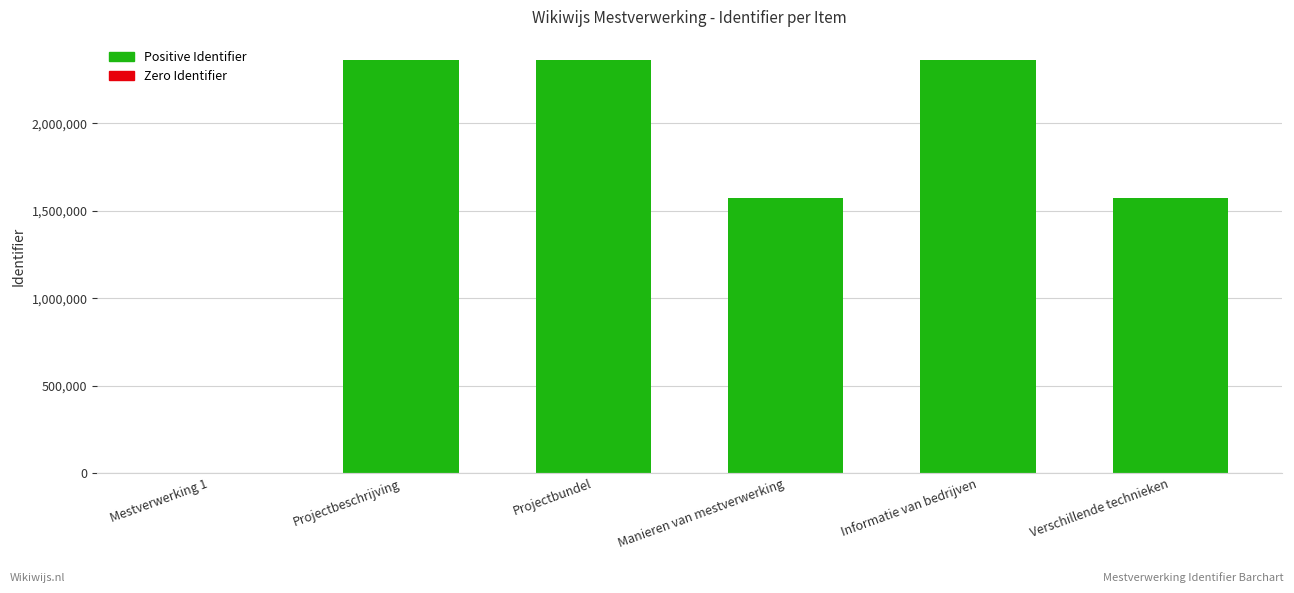

True or false: the data shows 1101645 at Projectbeschrijving.

False